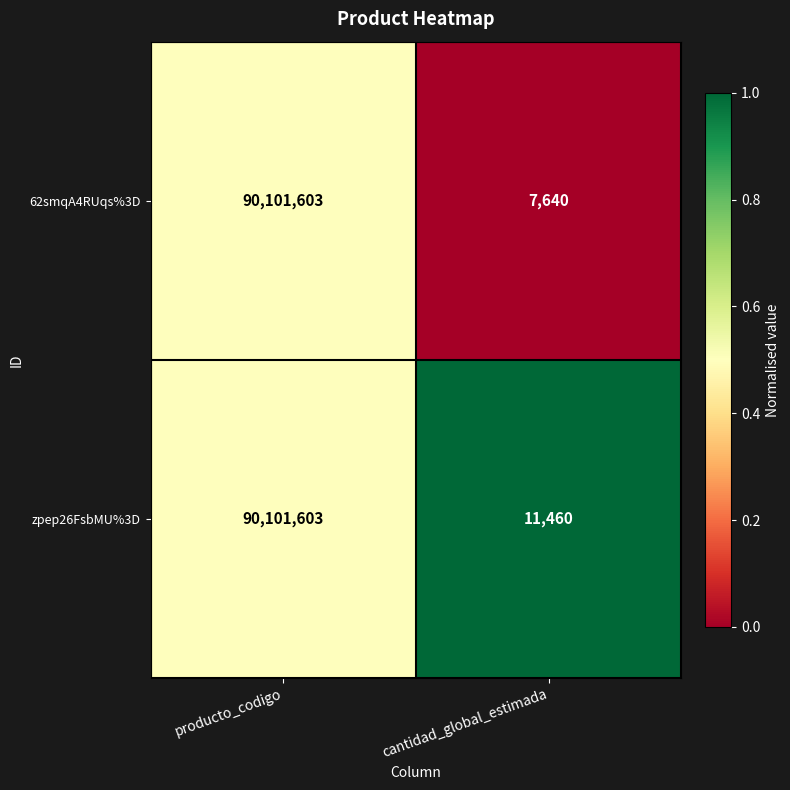

Which series has the largest total across all categories?

zpep26FsbMU%3D